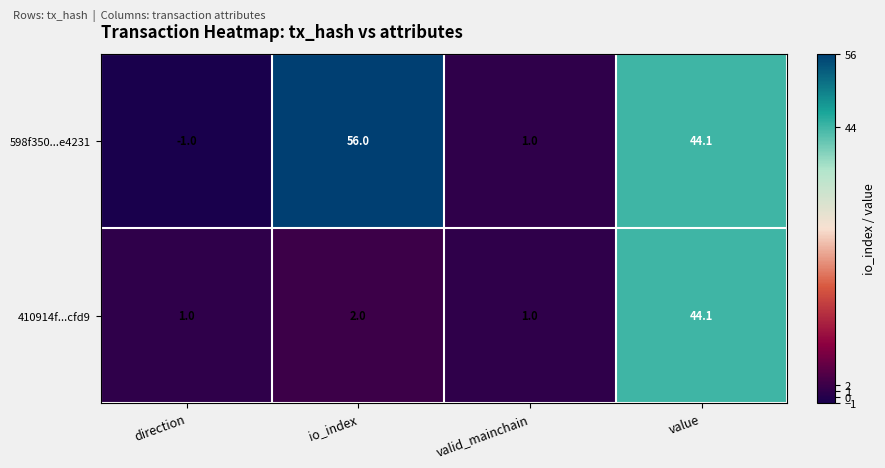

Which series has the largest range (max minus min)?

598f350...e4231